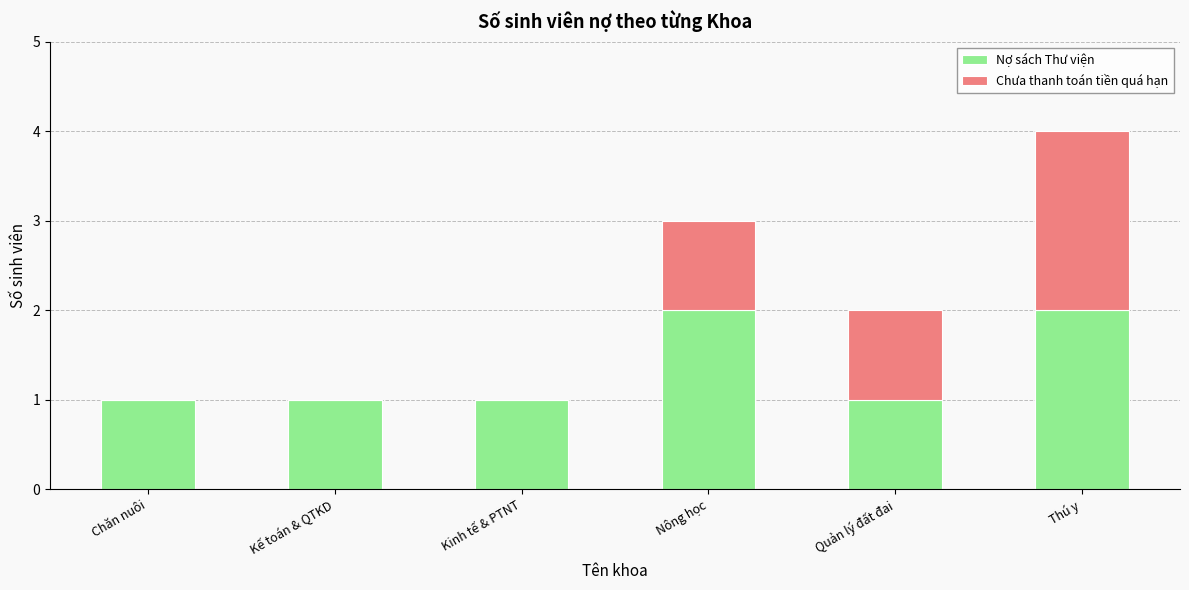

What is the sum of all Nợ sách Thư viện values?

8